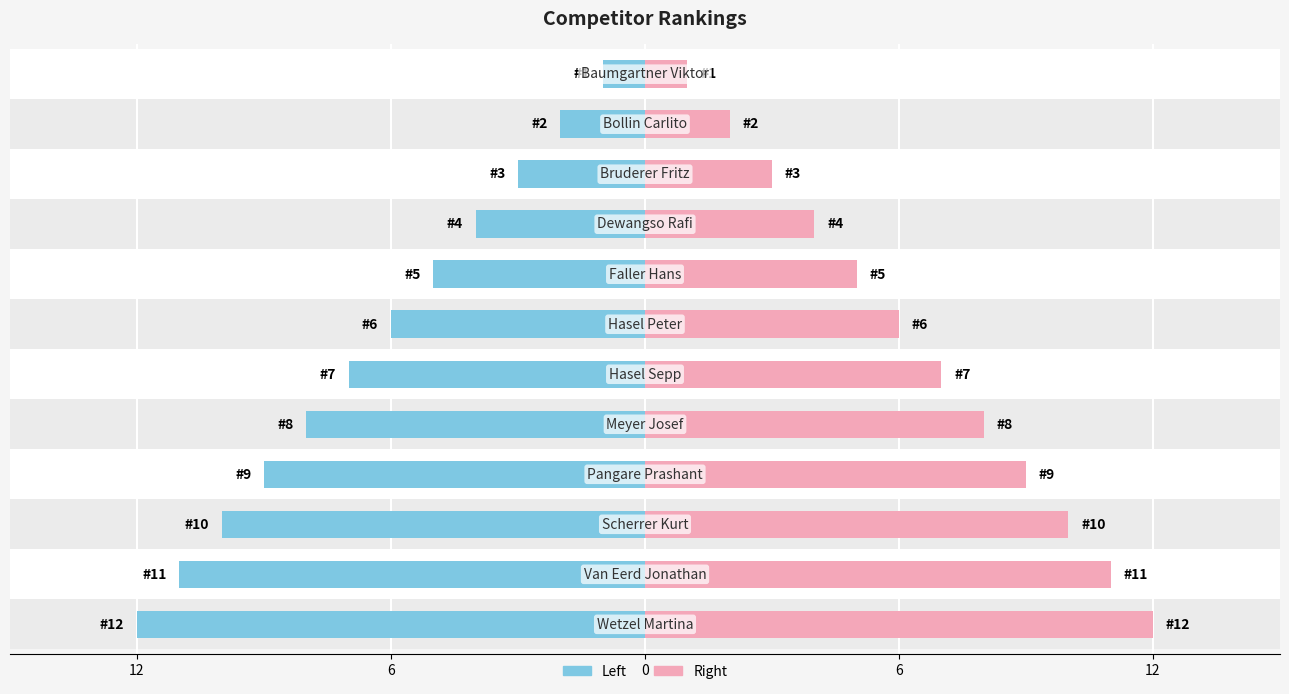

True or false: Rank has a value of 11 at 7.

False